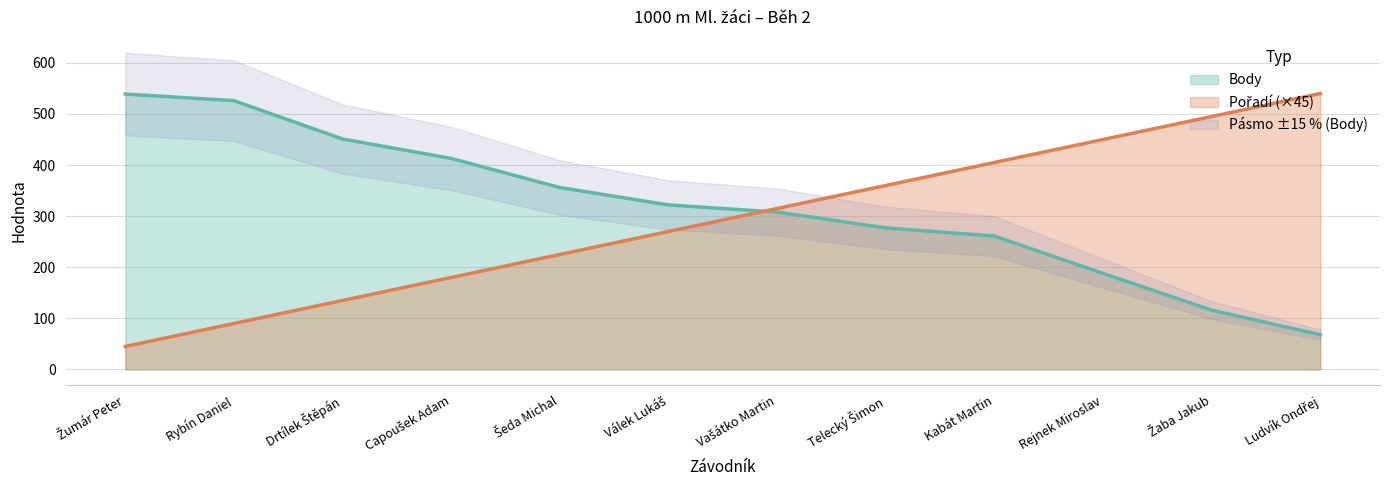

What position from the right is Kabát Martin?

4